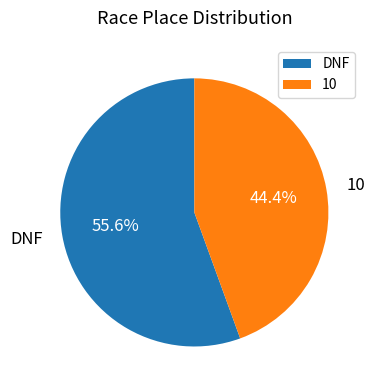

To the nearest percent, what is the combined percentage of 10 and DNF?

100%